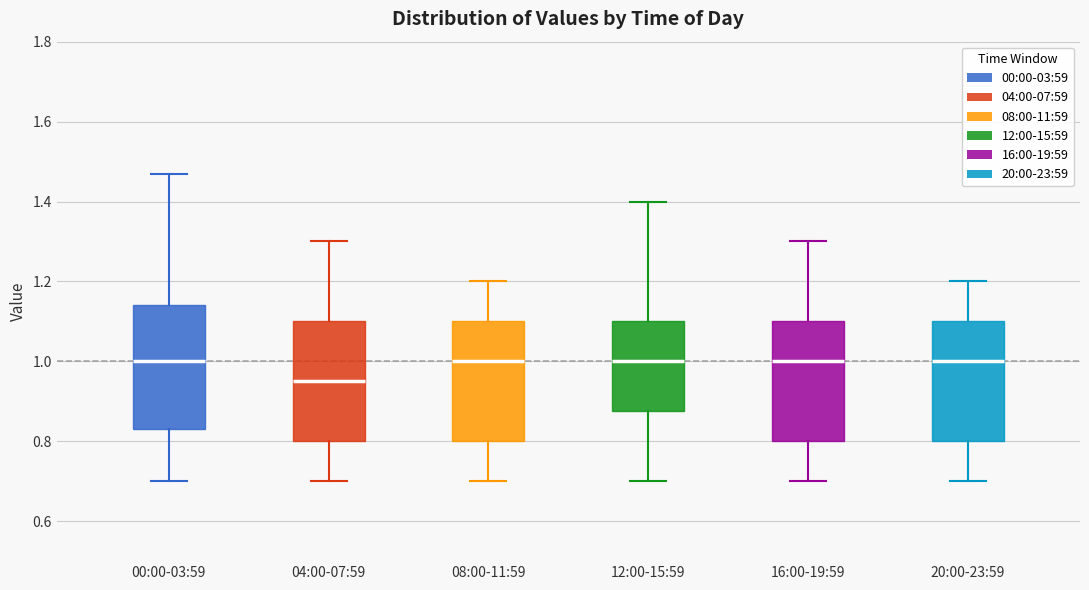

Reading left to right, read every box against the y-axis: the position of its median line, the range the box covers, and the ends of its whiskers. The values are not printed on the chart, so give them approximately, as read against the axis.

00:00-03:59: median 1.00, box 0.84 to 1.14, whiskers 0.70 to 1.48
04:00-07:59: median 0.96, box 0.80 to 1.10, whiskers 0.70 to 1.30
08:00-11:59: median 1.00, box 0.80 to 1.10, whiskers 0.70 to 1.20
12:00-15:59: median 1.00, box 0.88 to 1.10, whiskers 0.70 to 1.40
16:00-19:59: median 1.00, box 0.80 to 1.10, whiskers 0.70 to 1.30
20:00-23:59: median 1.00, box 0.80 to 1.10, whiskers 0.70 to 1.20